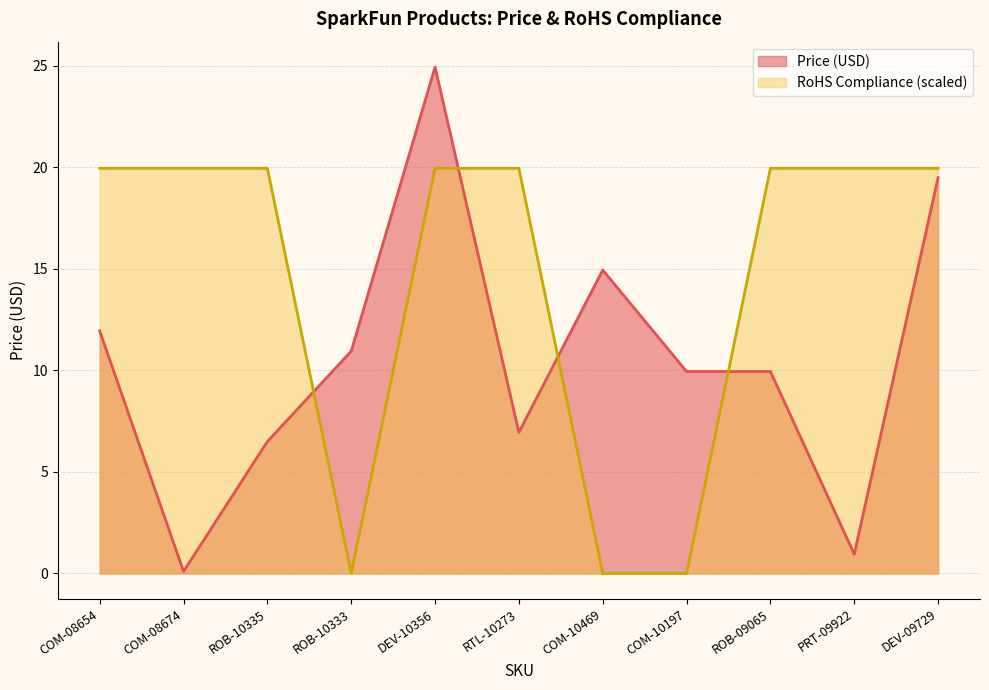

Which series changed the most between ROB-10335 and DEV-10356?

Price (USD)